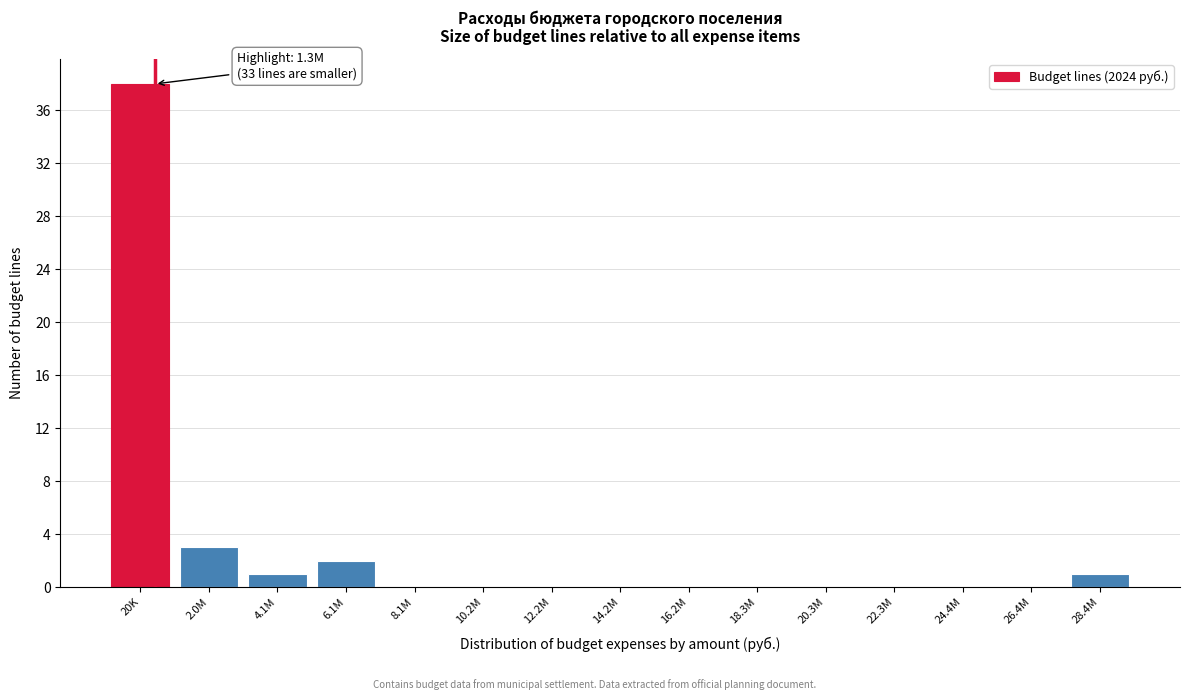

Reading left to right, list all the values displayed in this chart.

20K=38	2.0M=3	4.1M=1	6.1M=2	8.1M=0	10.2M=0	12.2M=0	14.2M=0	16.2M=0	18.3M=0	20.3M=0	22.3M=0	24.4M=0	26.4M=0	28.4M=1